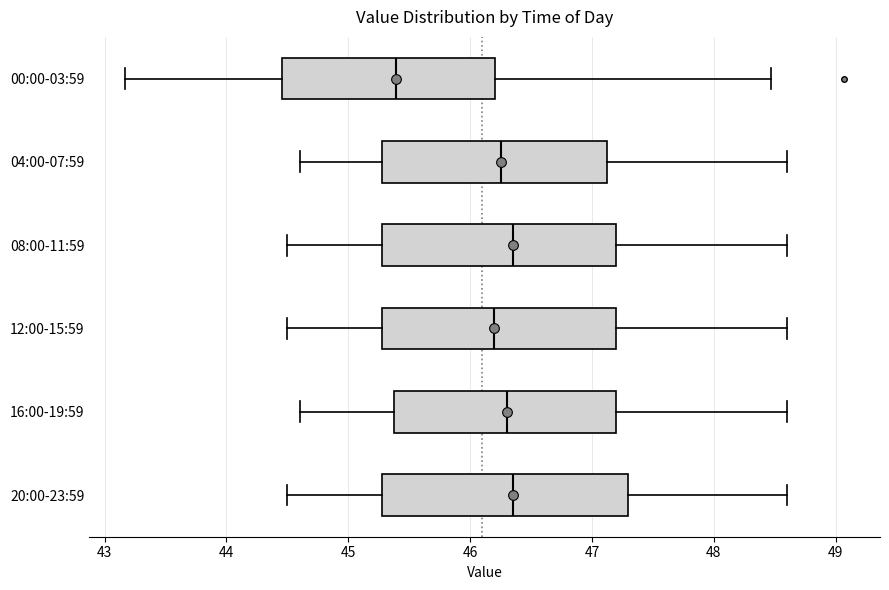

Reading bottom to top, transcribe this box plot: for each box, give where its median line is, the range the box spans, and where its two whiskers end, as read against the x-axis. The values are not printed on the chart, so give them approximately, as read against the axis.

20:00-23:59: median 46.4, box 45.3 to 47.3, whiskers 44.5 to 48.6
16:00-19:59: median 46.3, box 45.4 to 47.2, whiskers 44.6 to 48.6
12:00-15:59: median 46.2, box 45.3 to 47.2, whiskers 44.5 to 48.6
08:00-11:59: median 46.4, box 45.3 to 47.2, whiskers 44.5 to 48.6
04:00-07:59: median 46.3, box 45.3 to 47.1, whiskers 44.6 to 48.6
00:00-03:59: median 45.4, box 44.5 to 46.2, whiskers 43.2 to 48.5